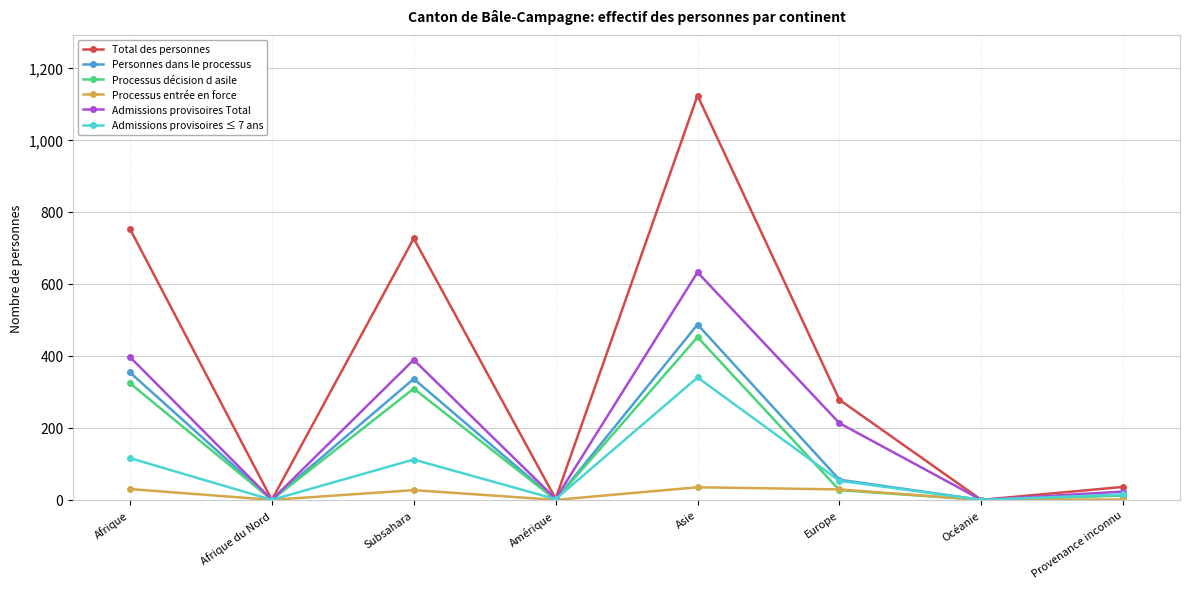

At which category is the sum across all series the highest?

Asie